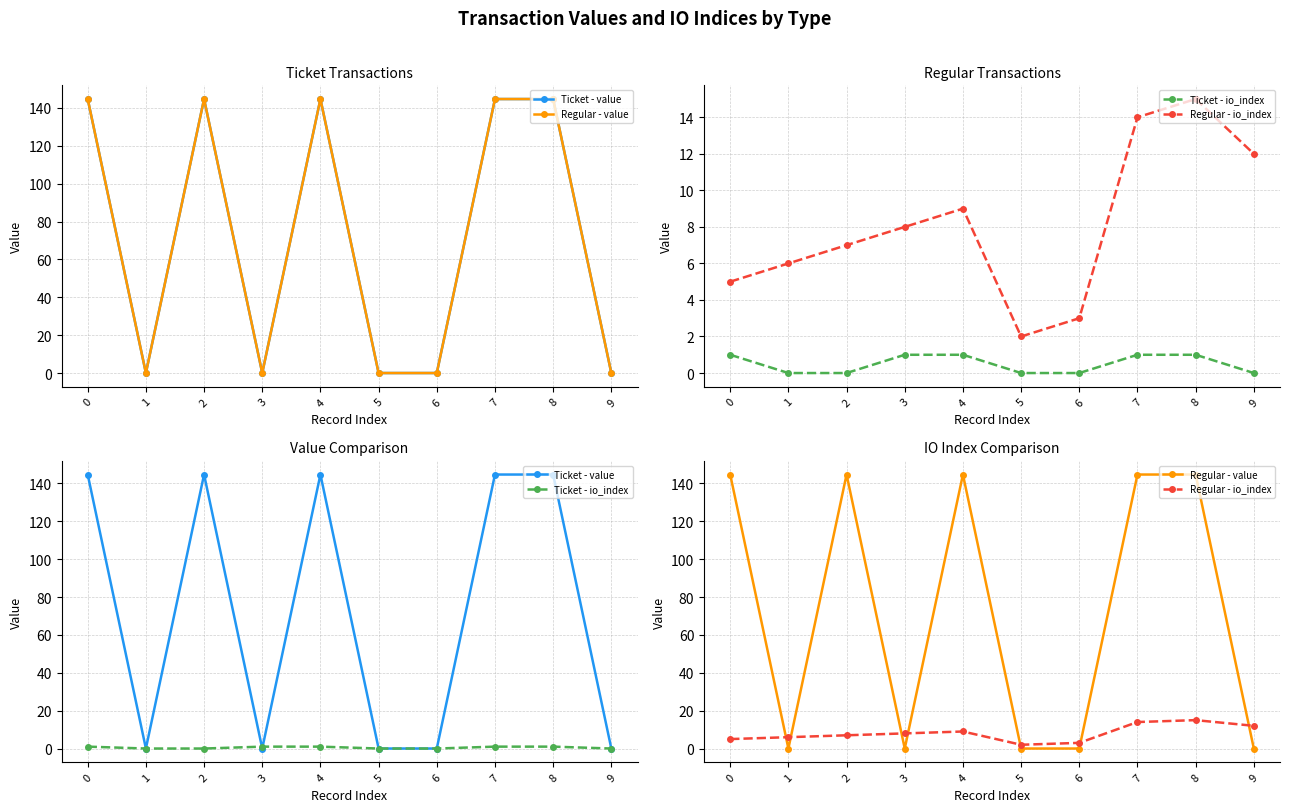

True or false: Ticket - io_index and Regular - io_index cross at least once.

False